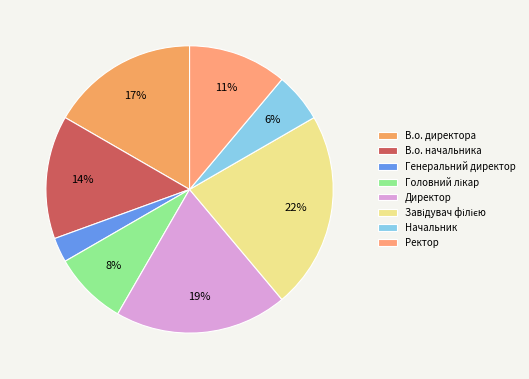

How many segments does this pie chart have?

8